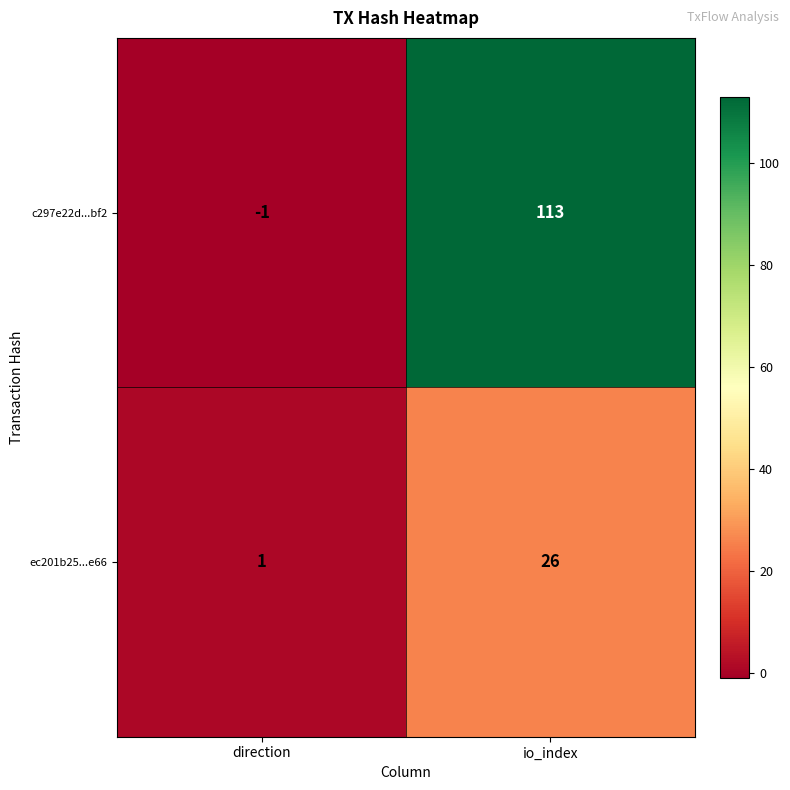

How many categories are shown in the chart?

2